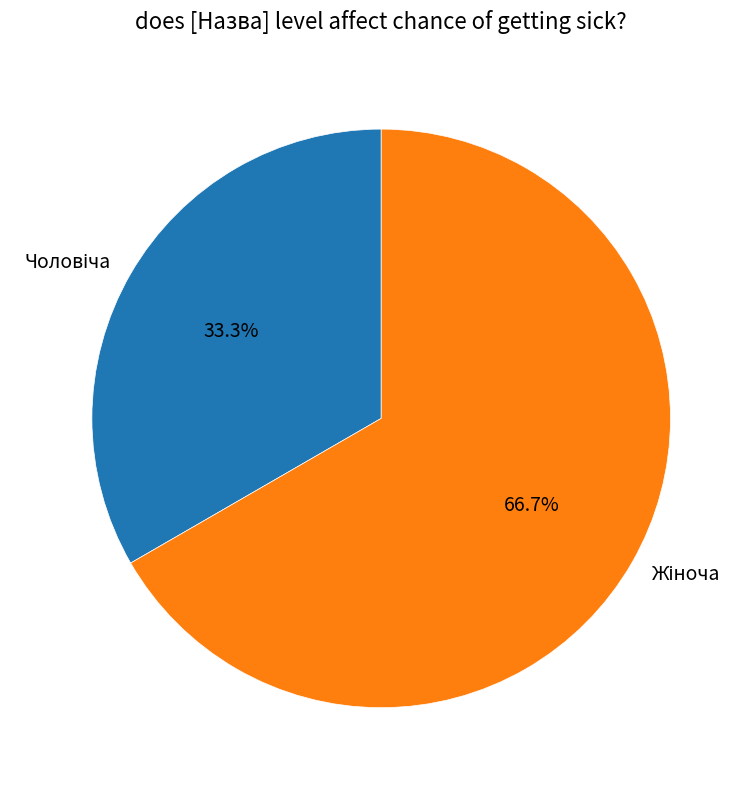

How many slices are in this pie chart?

2